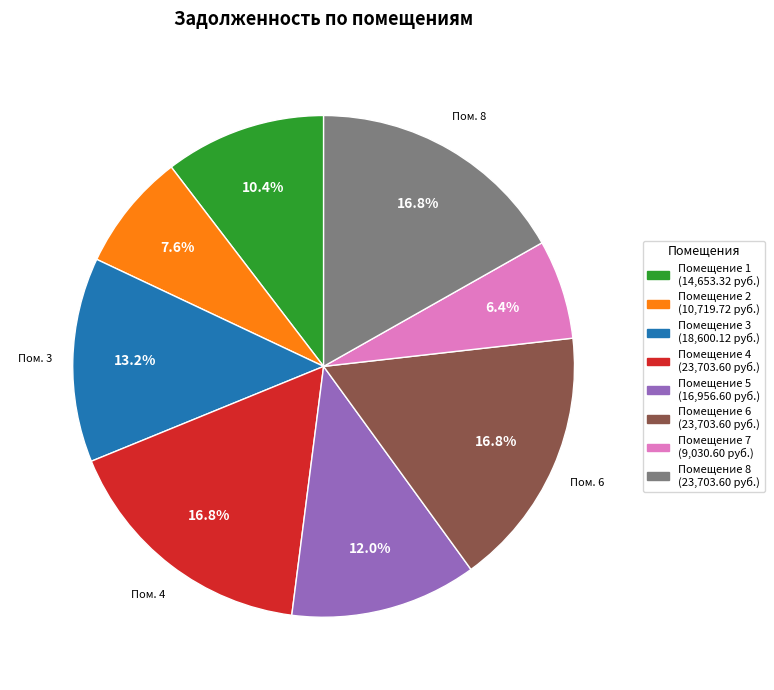

Is there a majority slice in this chart?

No